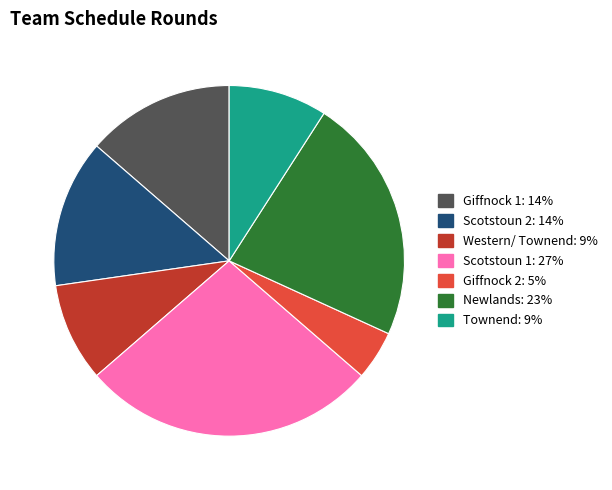

What percentage is the Western/ Townend slice, to the nearest percent?

9%